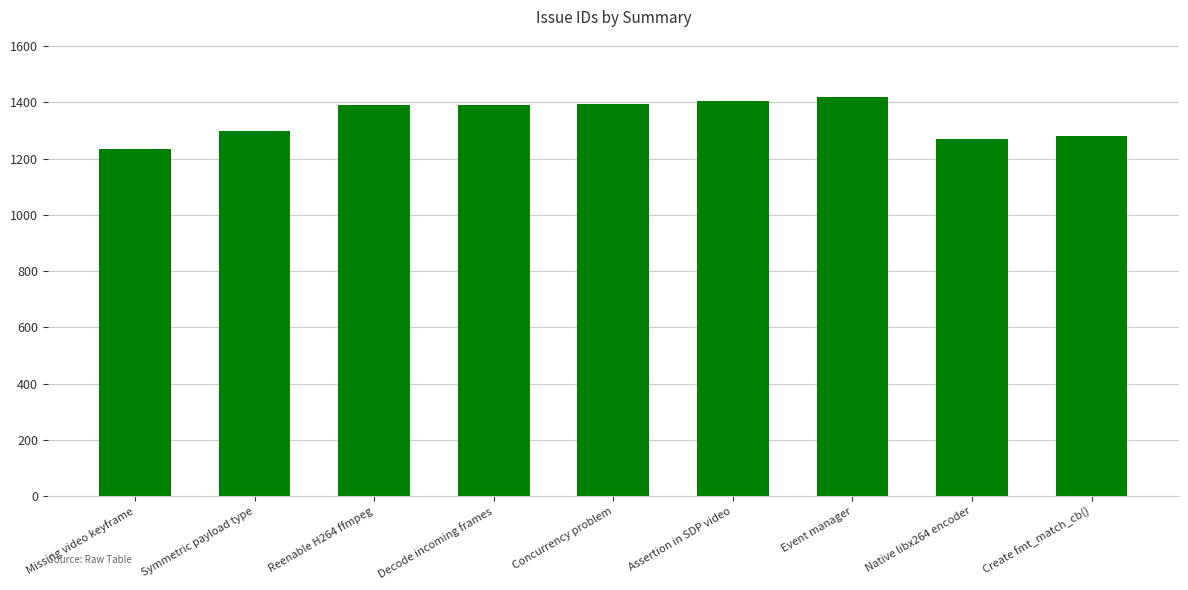

What value does the data have at Create fmt_match_cb(), to the nearest 50?

1300